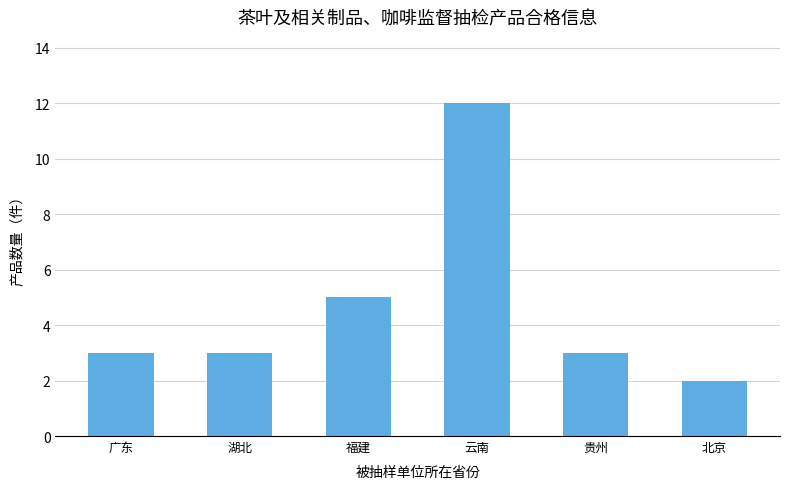

Where is the data nearest to the value 7?

福建